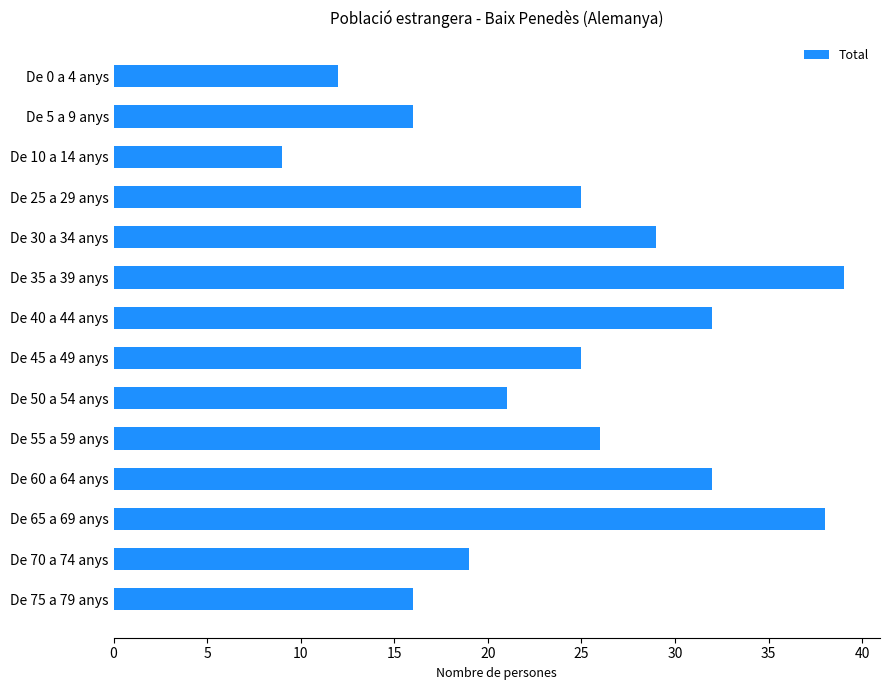

The value at De 25 a 29 anys is 25. True or false?

True